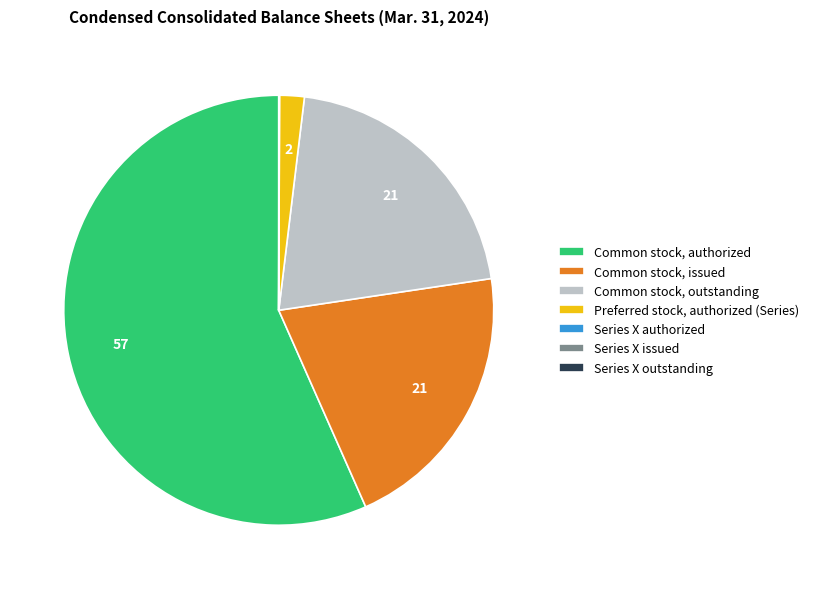

Is there a majority slice in this chart?

Yes